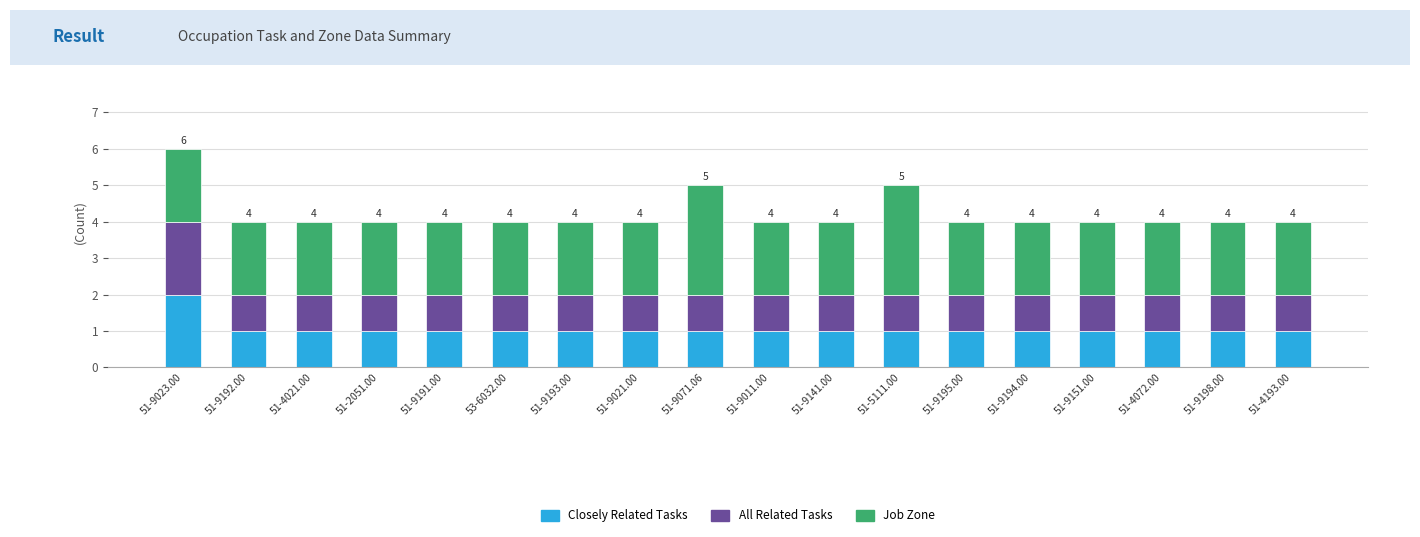

The value of Closely Related Tasks at 51-9194.00 is 0. True or false?

False